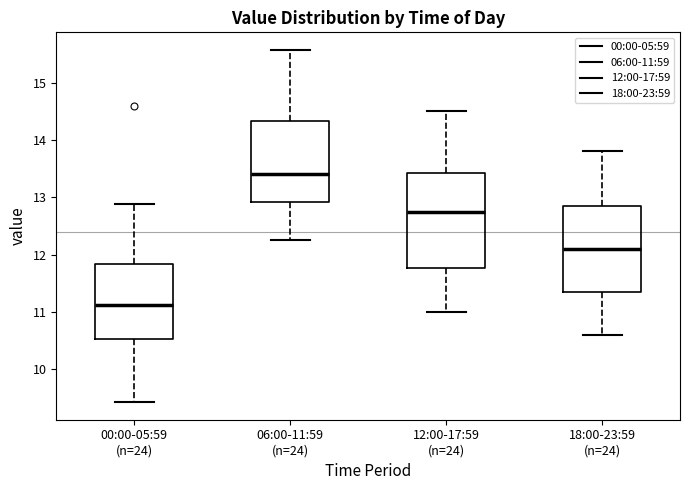

Comparing the boxes themselves (not the whiskers), which one is the tallest?

12:00-17:59 (n=24)